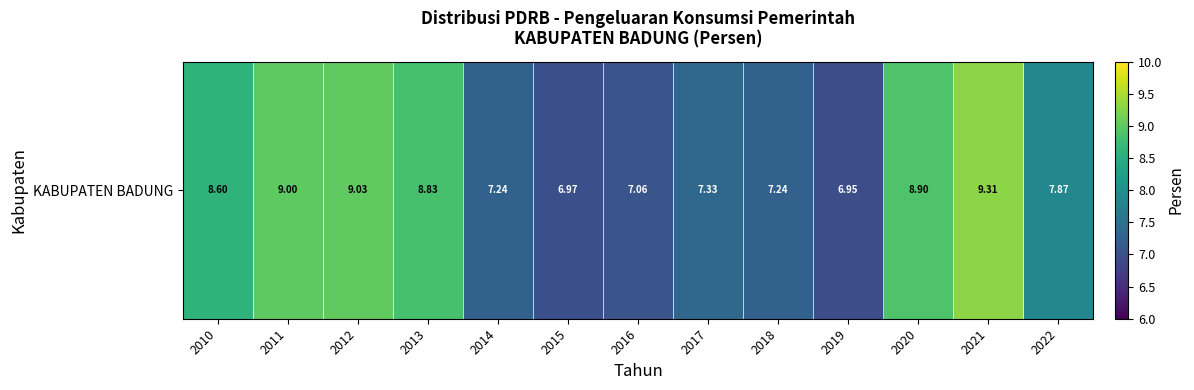

What is the minimum value shown in the chart?

7.0